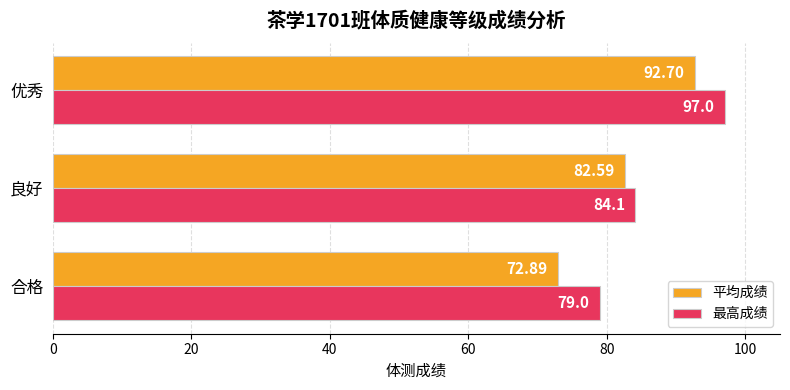

What is the difference between the maximum and minimum values in the 最高成绩 series?

18.0